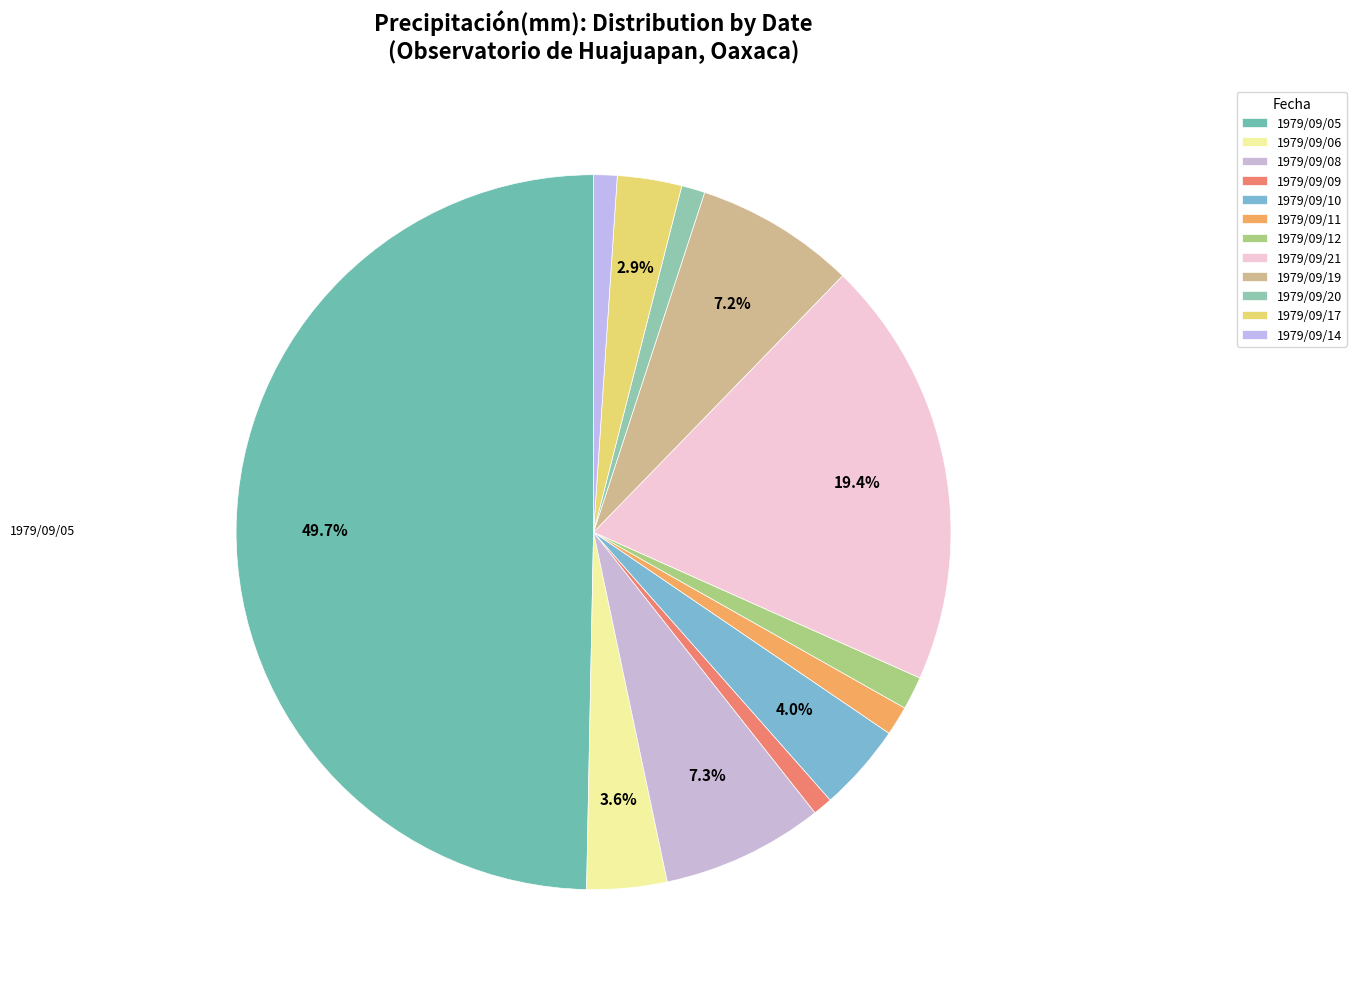

Rank the categories by value from highest to lowest.

1979/09/05, 1979/09/21, 1979/09/08, 1979/09/19, 1979/09/10, 1979/09/06, 1979/09/17, 1979/09/12, 1979/09/11, 1979/09/20, 1979/09/14, 1979/09/09